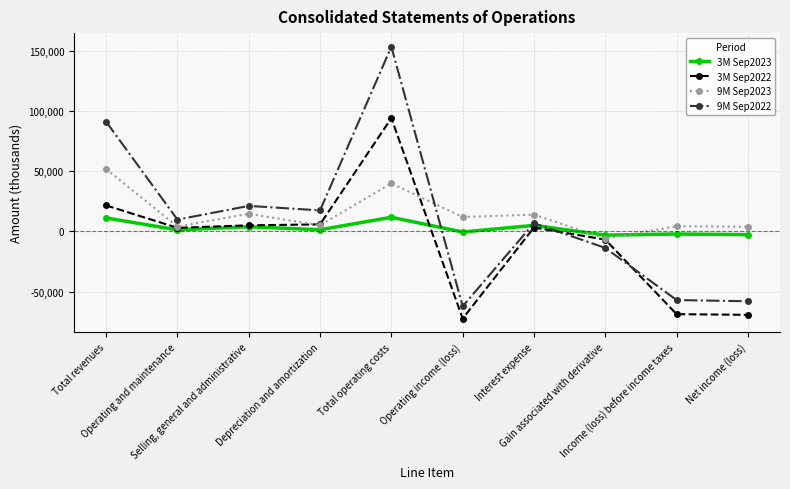

What are all the series names shown in the legend?

3M Sep2023, 3M Sep2022, 9M Sep2023, 9M Sep2022